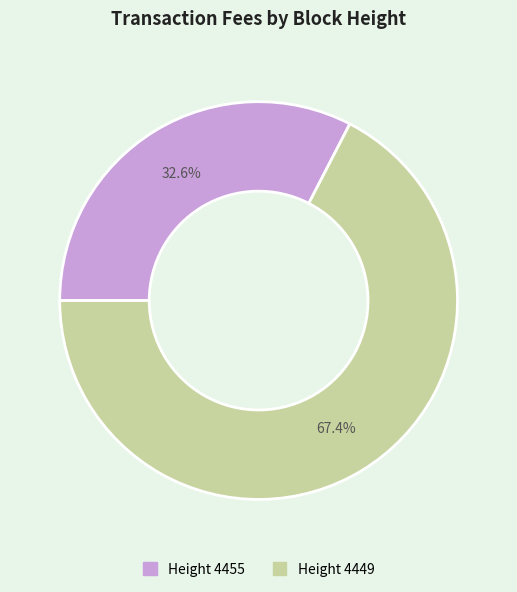

To the nearest percent, what is the average slice percentage?

50%